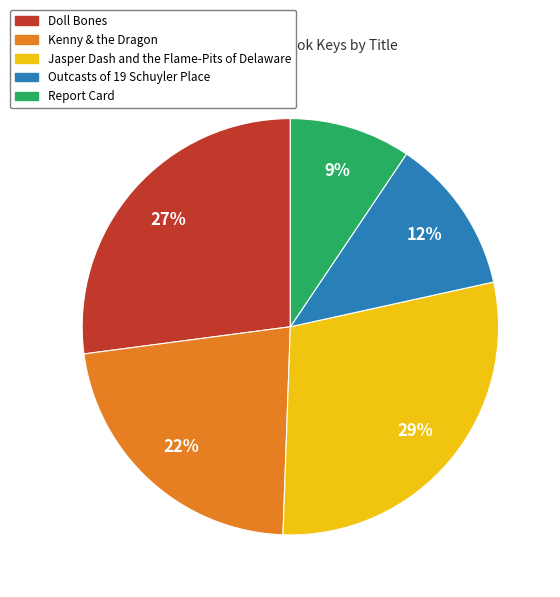

How many segments does this pie chart have?

5